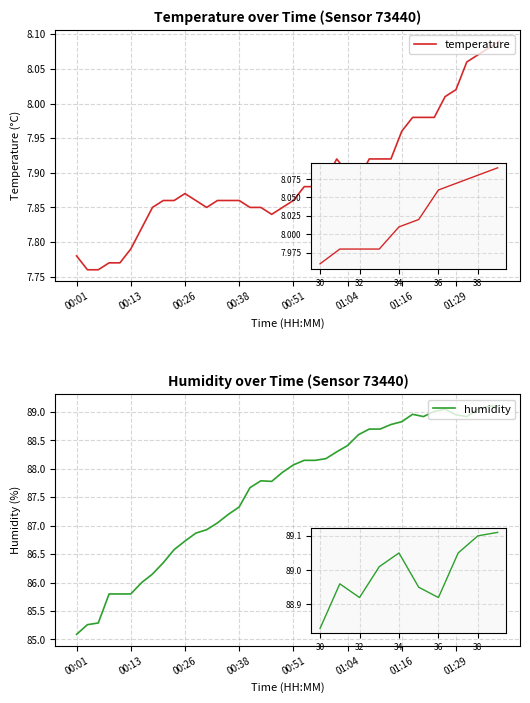

True or false: temperature has a value of 11.6 at 29.

False